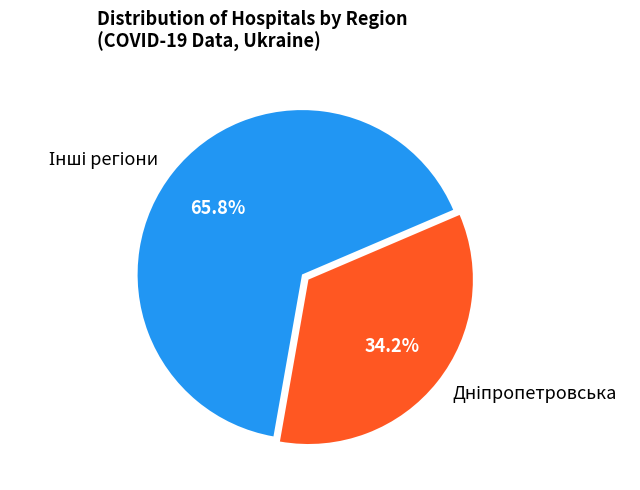

Count the number of slices in the pie.

2